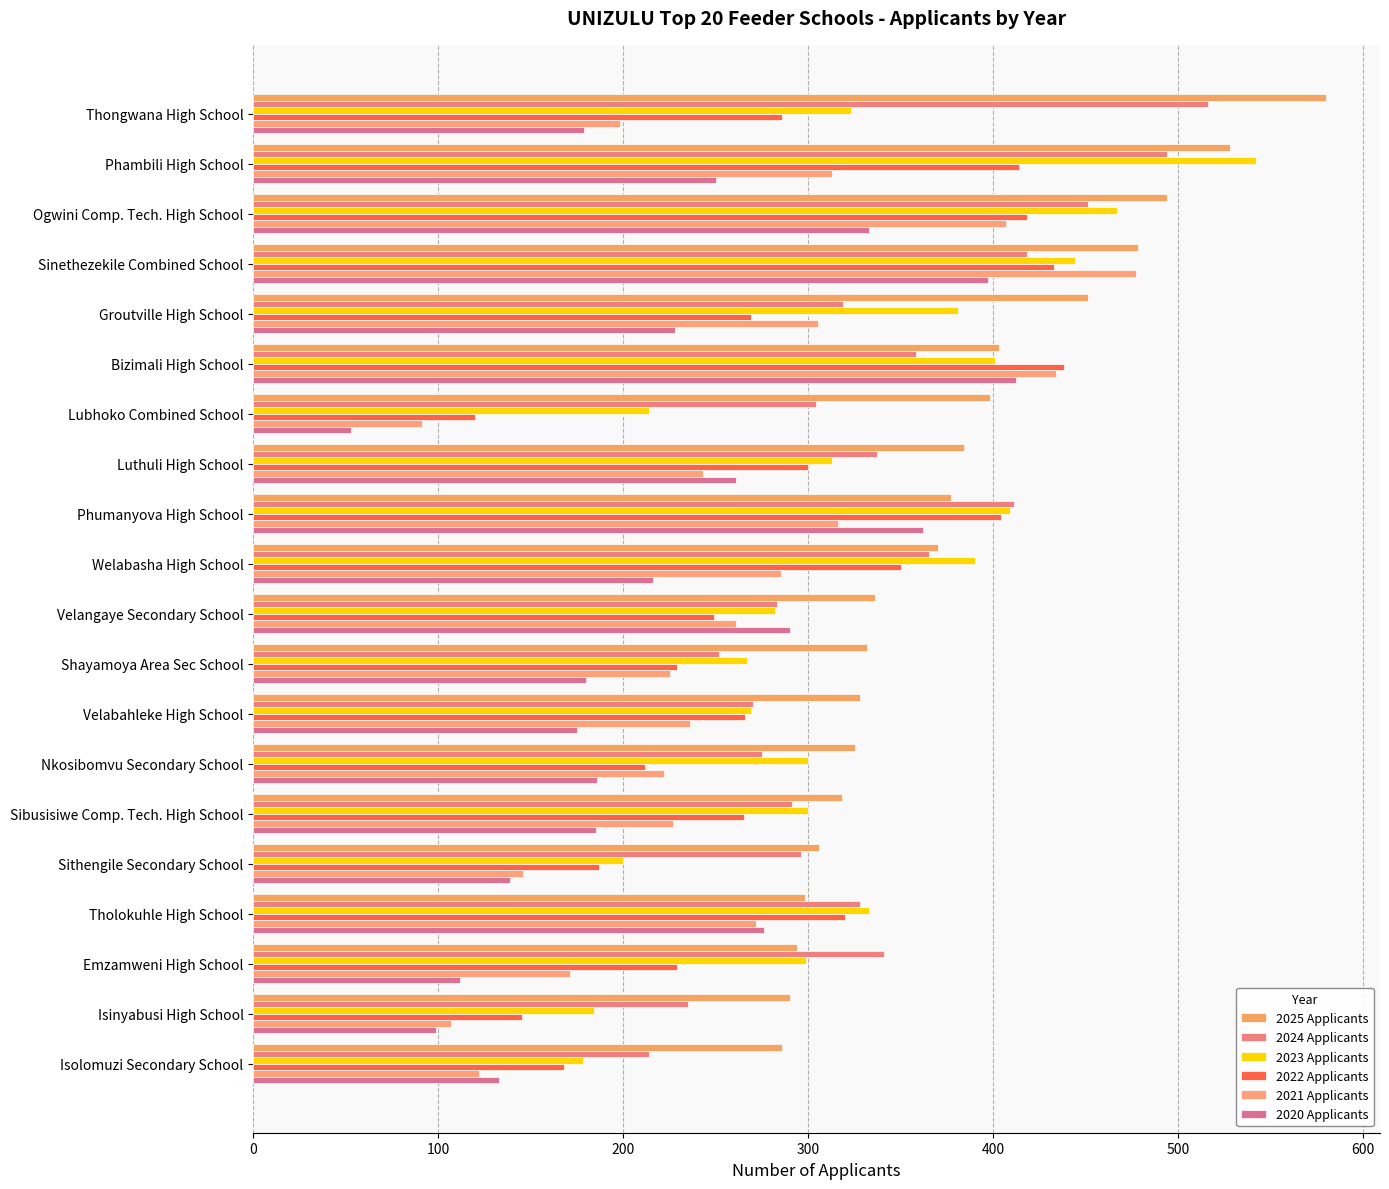

At which category is the sum across all series the highest?

Sinethezekile Combined School